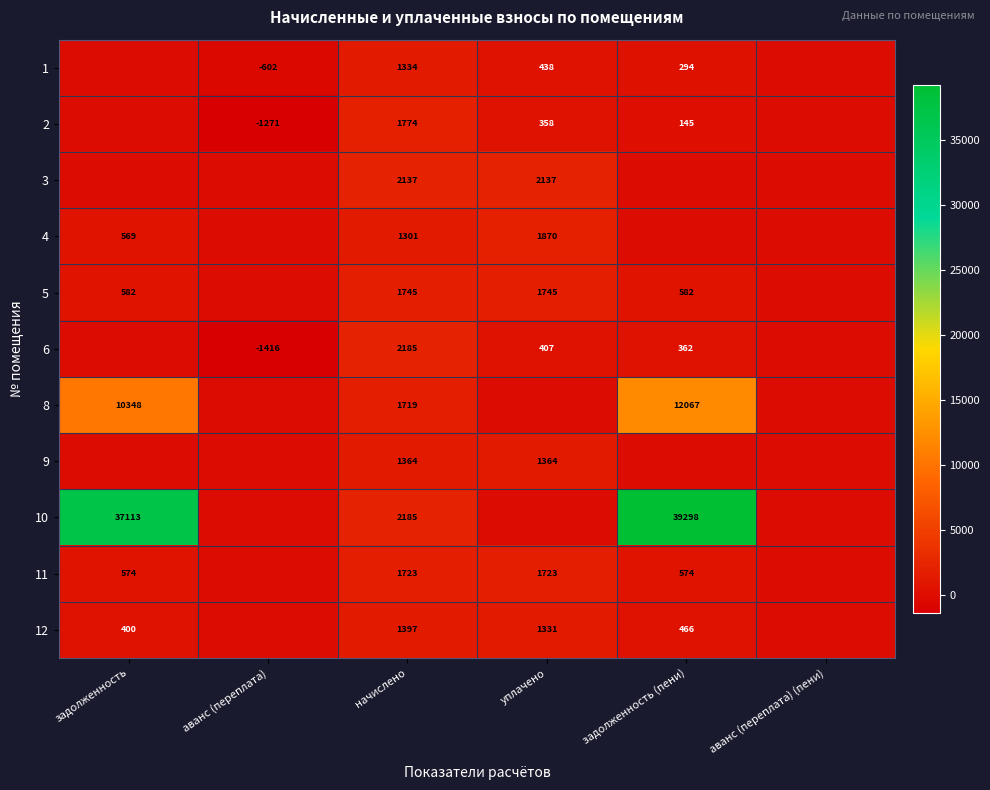

What is the maximum value shown in the chart?

39297.8